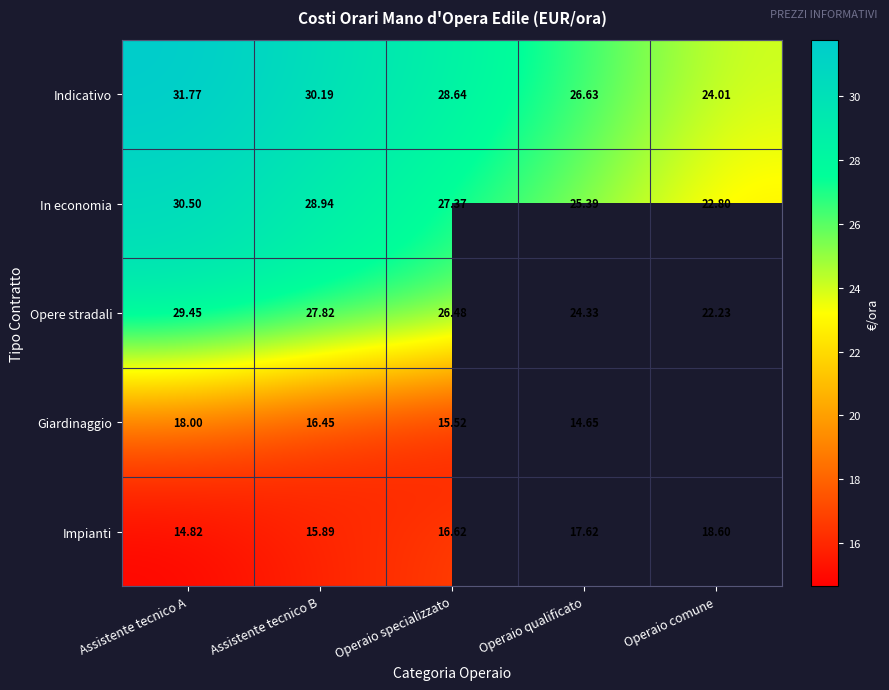

The Impianti series shows 26.4 at Operaio specializzato. True or false?

False